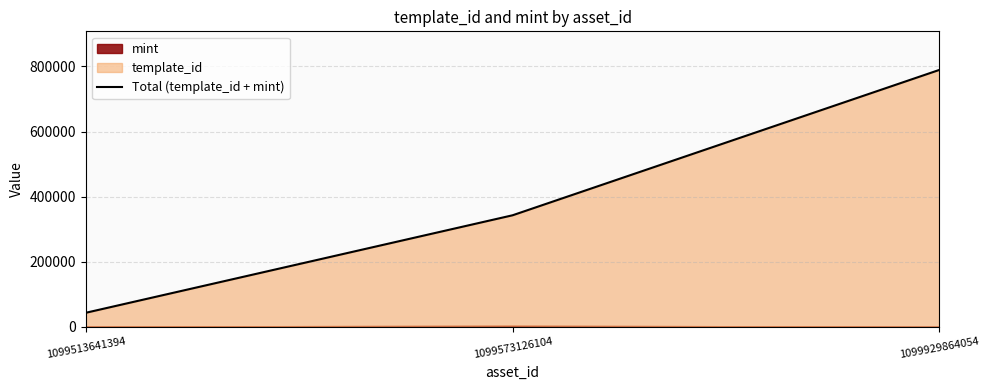

Between 1099573126104 and 1099929864054, which is larger?

1099929864054